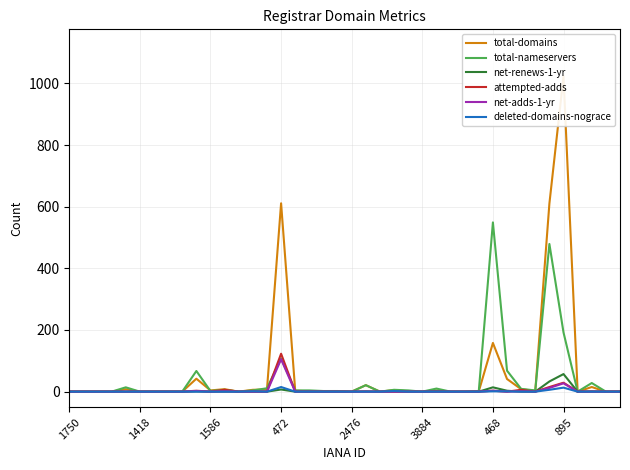

What is the average value of the attempted-adds series?

5